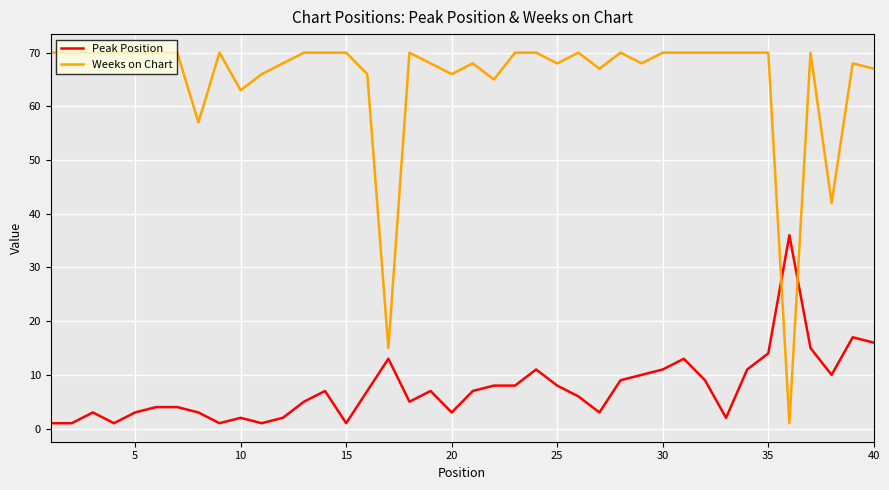

Which series has the largest range (max minus min)?

Weeks on Chart